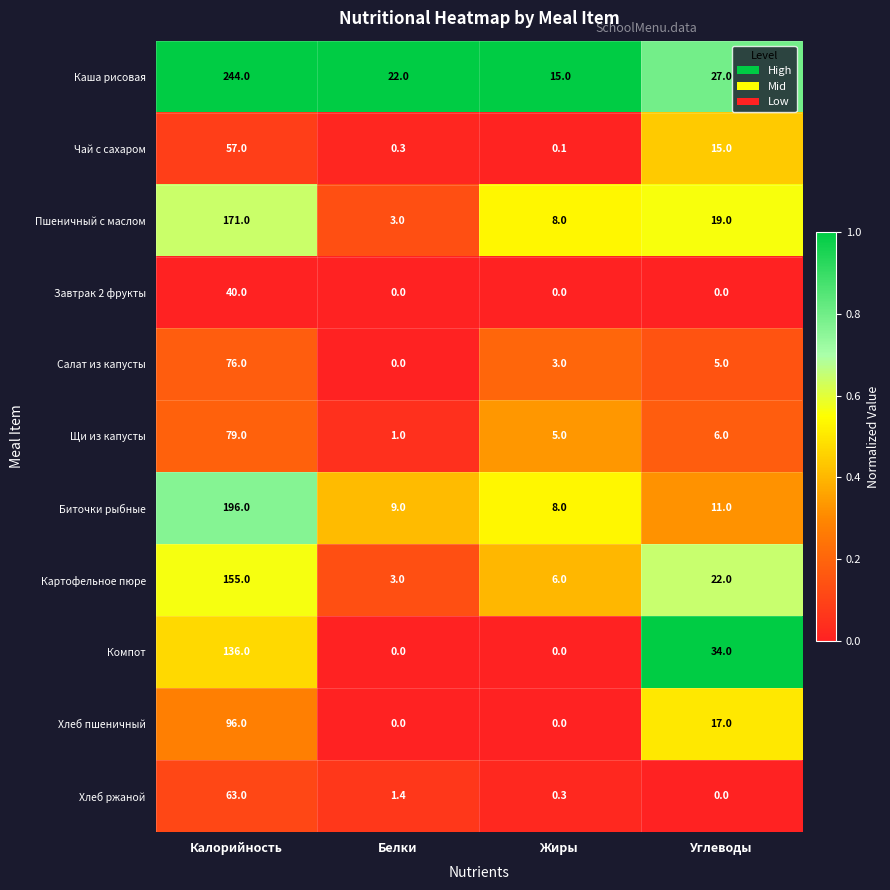

At which category is the sum across all series the highest?

Калорийность